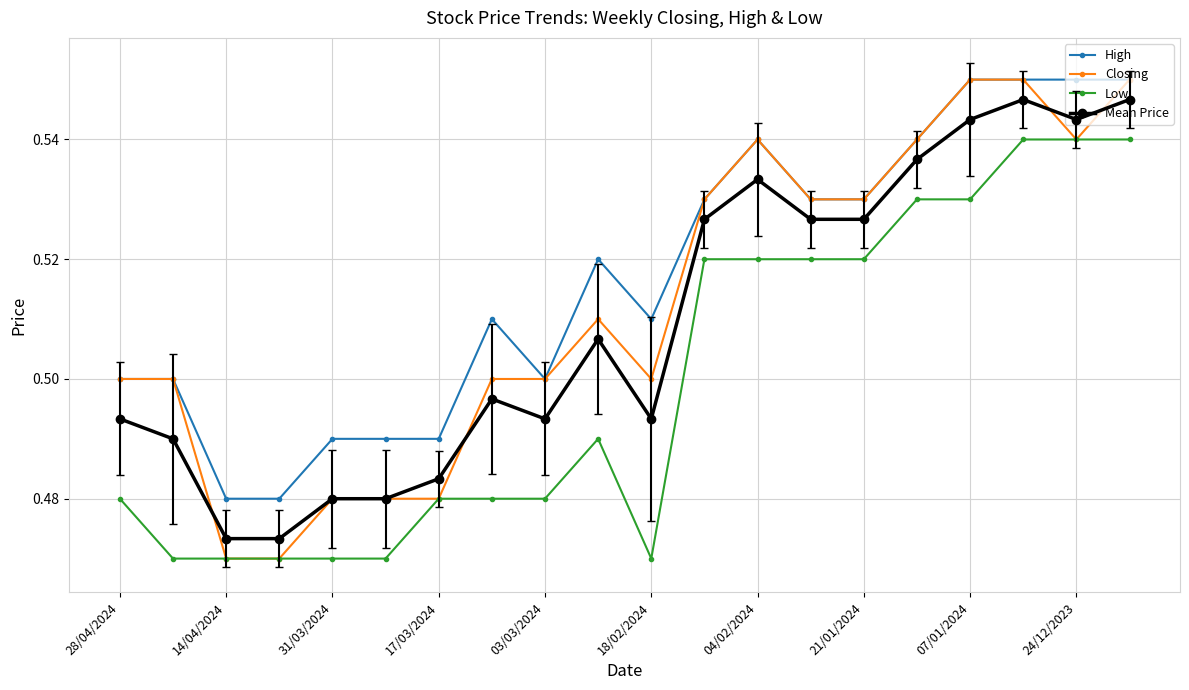

How many Mean Price values are between 0 and 1?

20